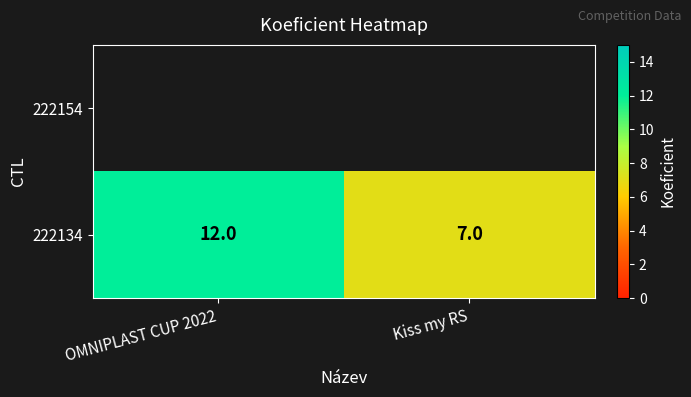

Which label corresponds to the smallest value in the chart?

Kiss my RS